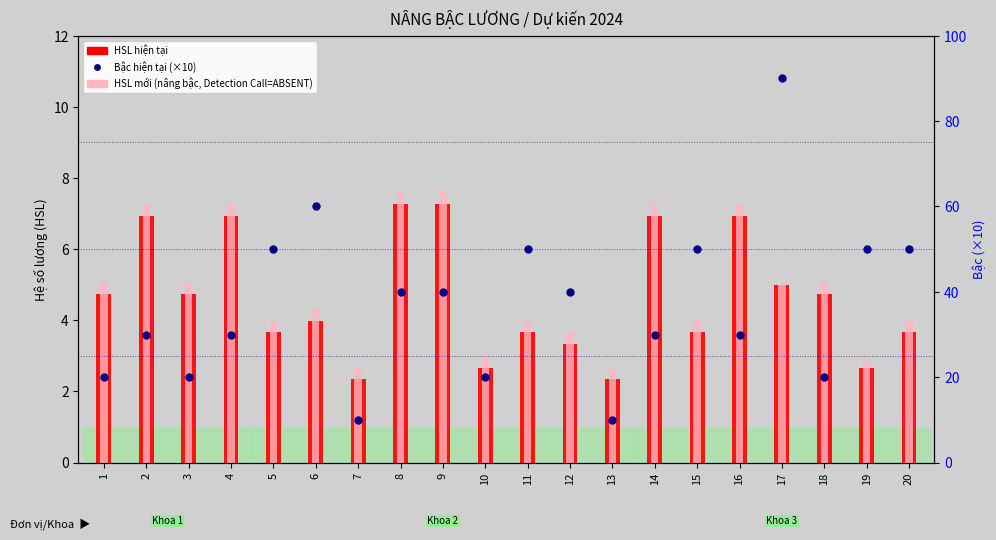

Which series contains the lowest Y value?

HSL hiện tại